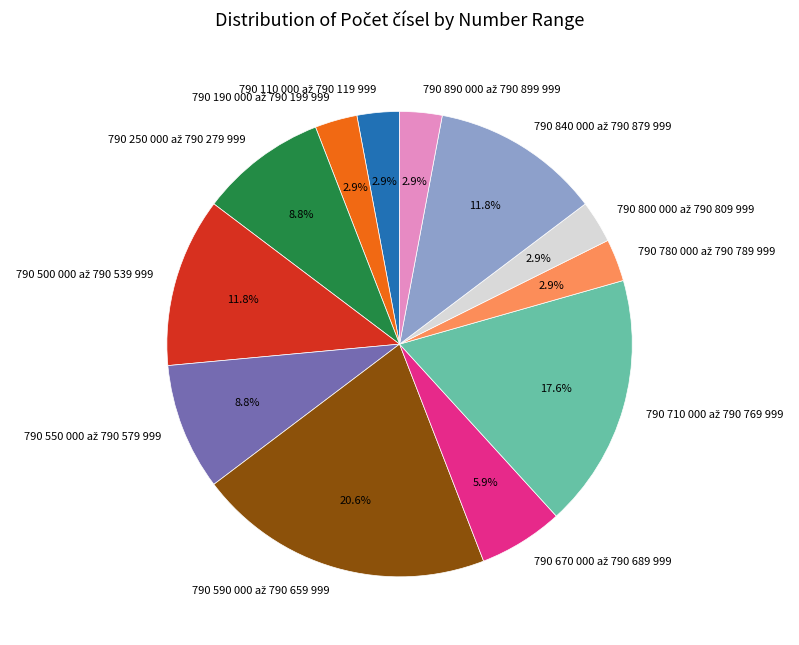

Is there a majority slice in this chart?

No